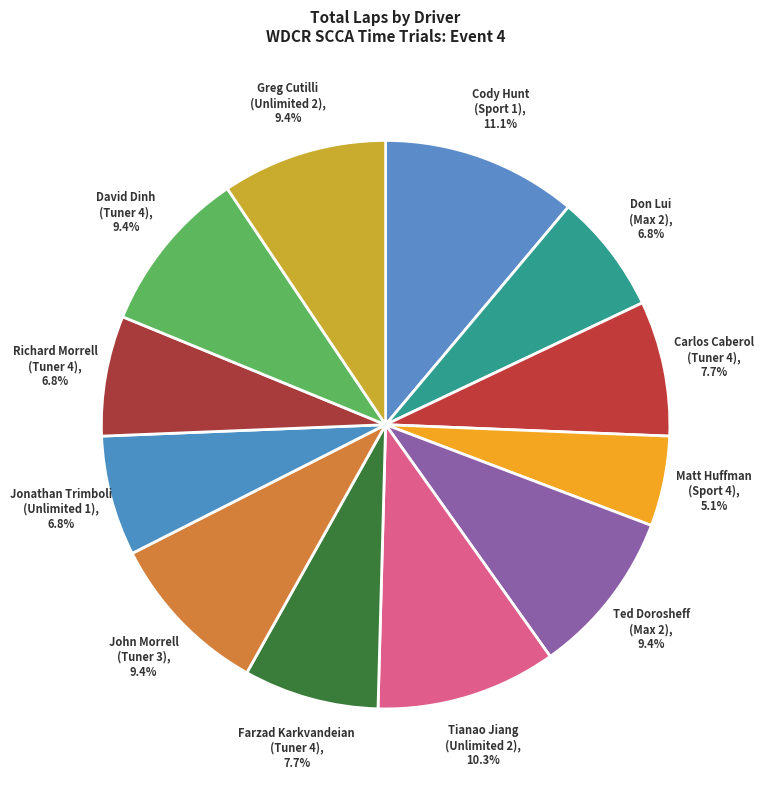

What is the ratio of the value at Richard Morrell (Tuner 4), 6.8% to the value at Ted Dorosheff (Max 2), 9.4%?

0.7